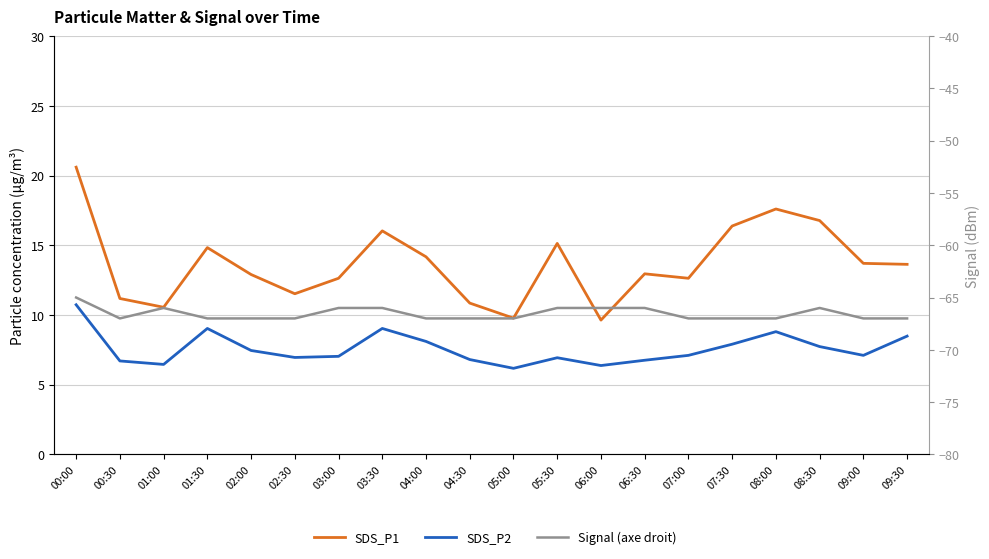

At 00:00, list the series in order from largest to smallest.

SDS_P1, SDS_P2, Signal (axe droit)